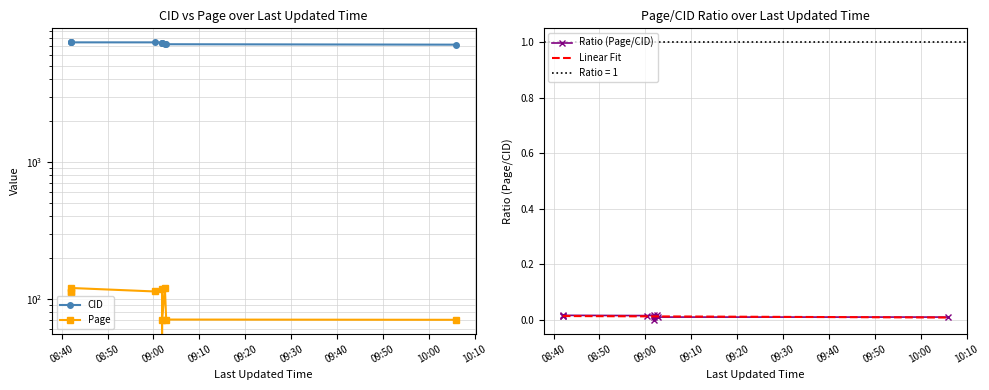

At which category is the sum across all series the highest?

2015-02-27 08:42:01